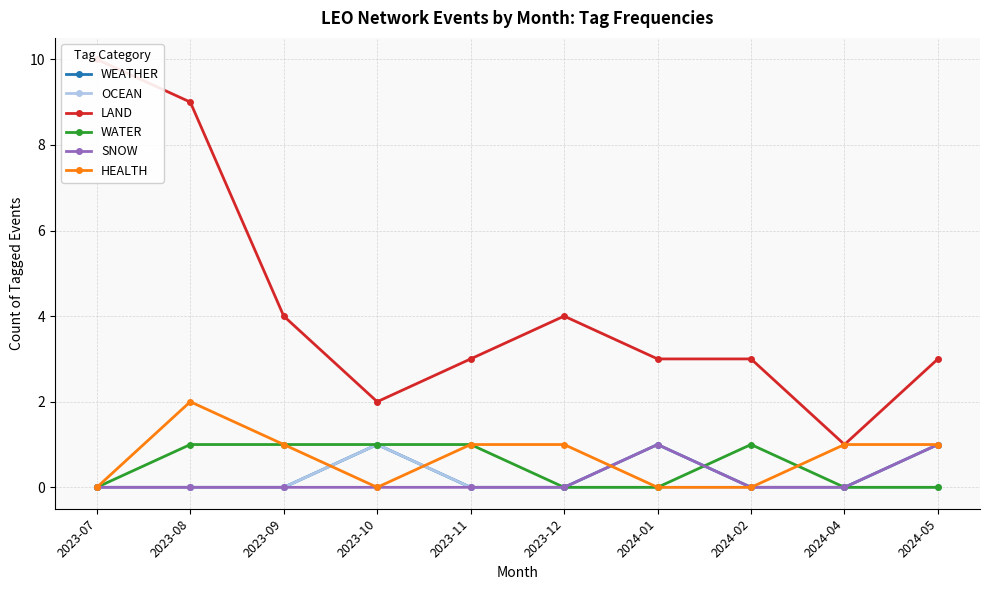

What is the approximate value of WEATHER at 2023-10?

1